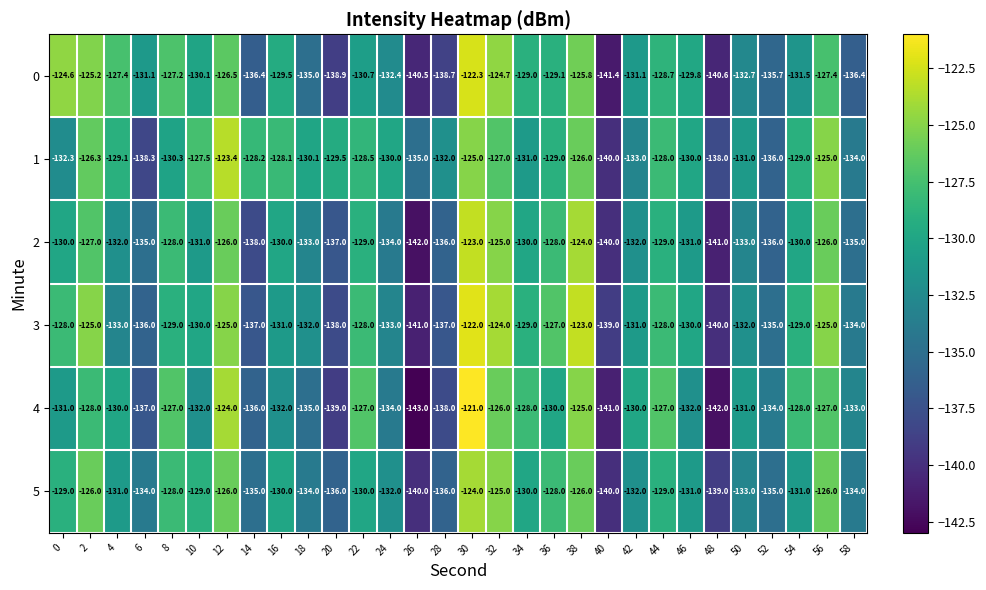

What is the sum of the 4 values at 34 and 0?

-259.0